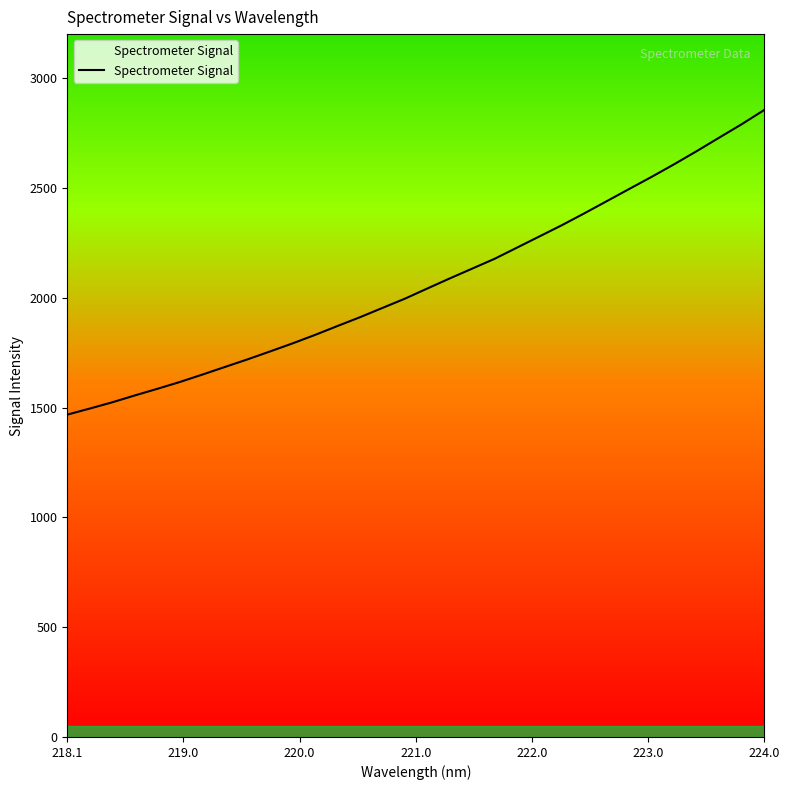

What is the minimum value shown in the chart?

1467.6